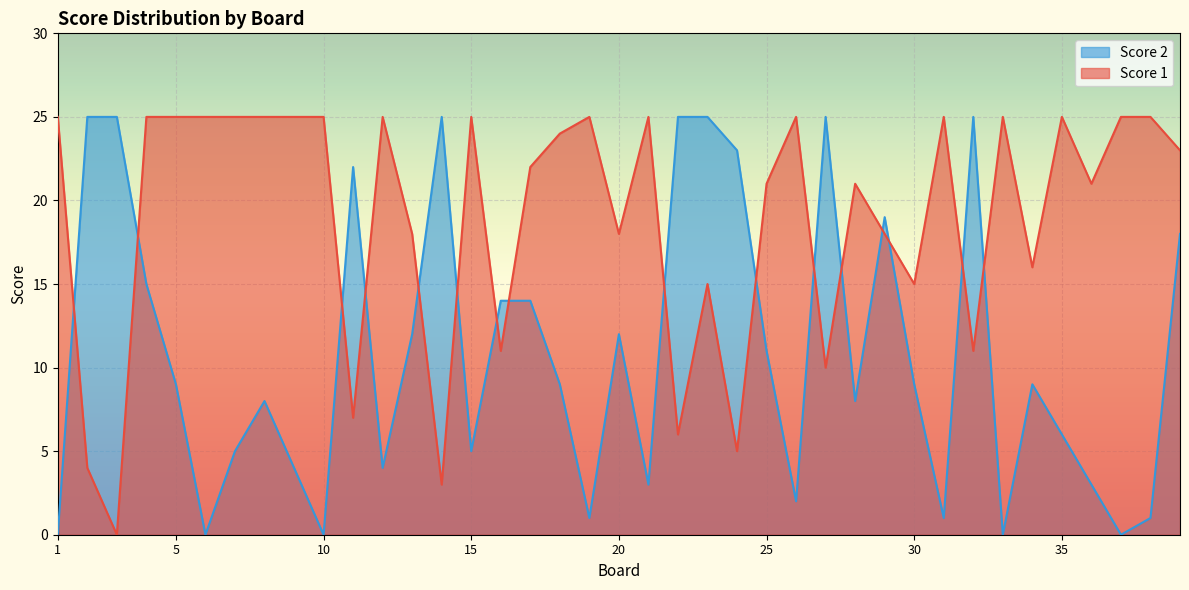

True or false: Score 2 and Score 1 cross at least once.

True